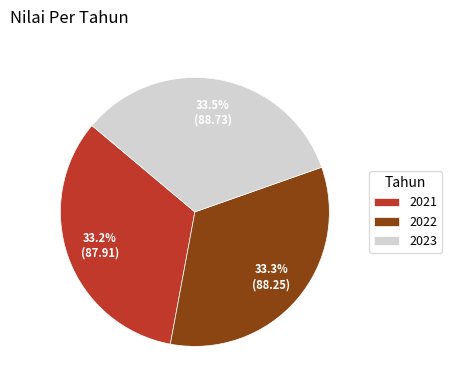

The 2022 slice represents 33% of the pie. True or false?

True